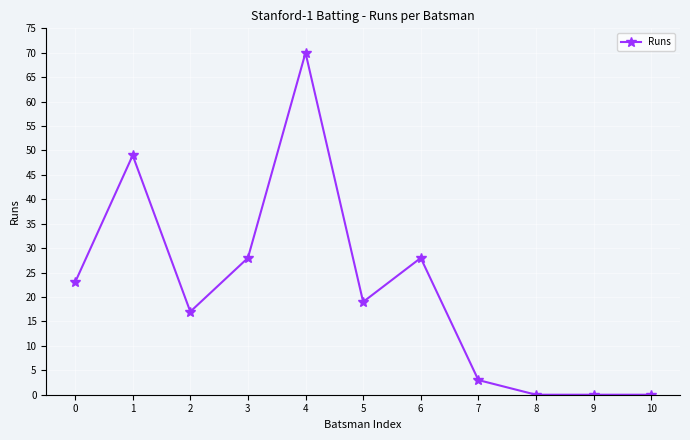

Read the value at 2.

17